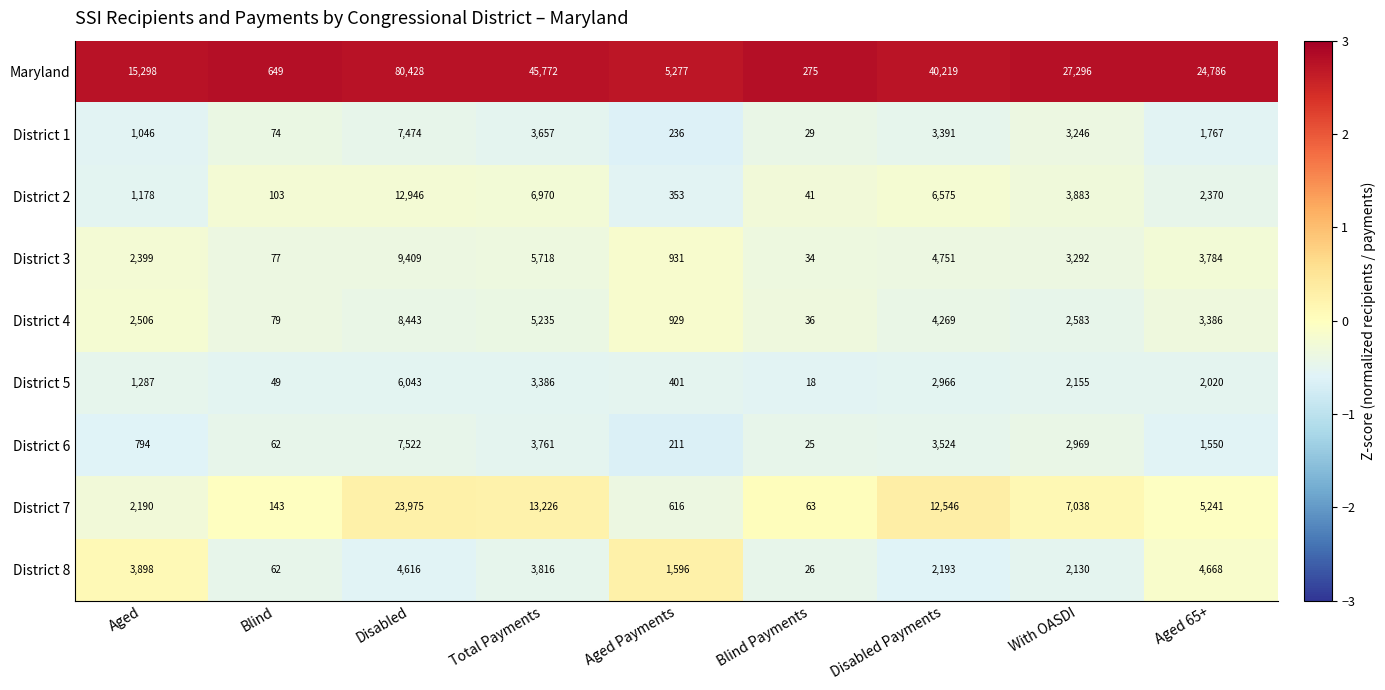

What is the average value of the District 5 series?

2036